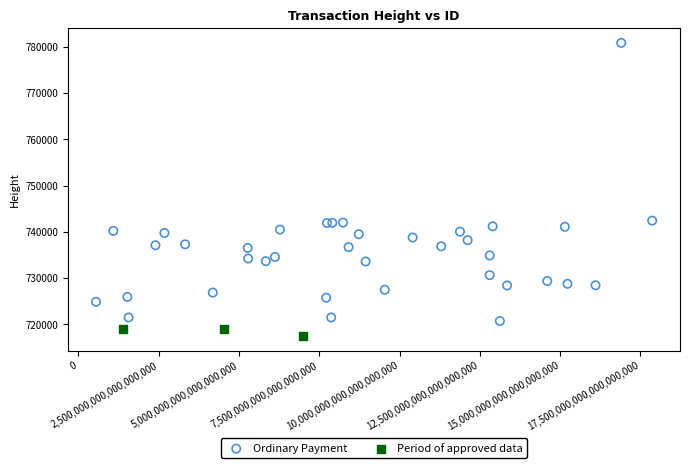

Which series has the widest spread of Y values?

Ordinary Payment